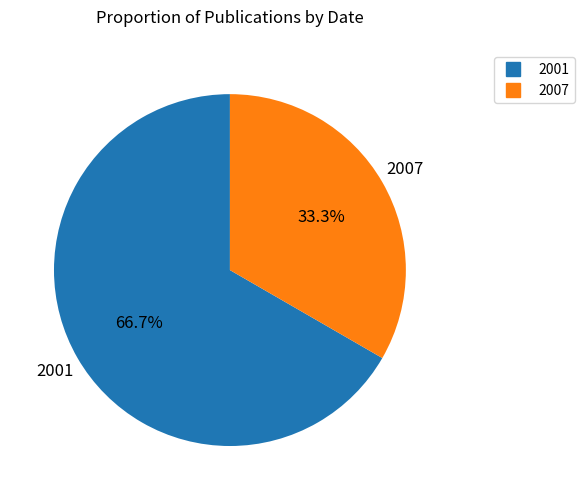

Is there any slice that represents more than half of the pie?

Yes